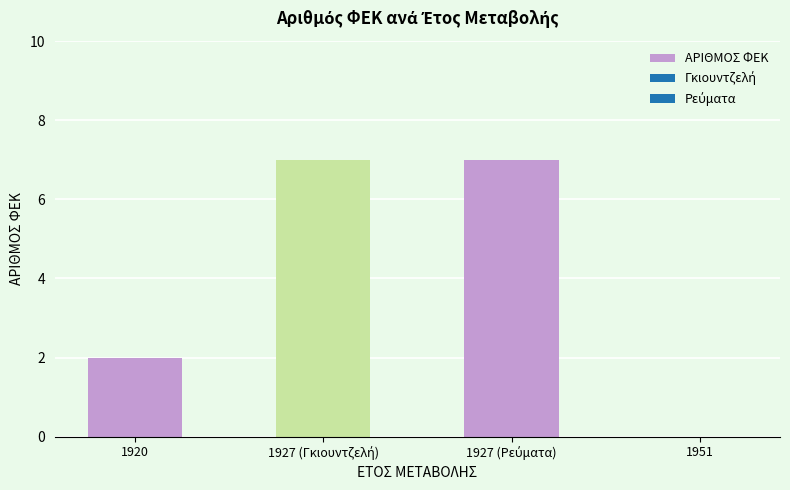

Reading left to right, extract all data points from this chart.

2	7	7	0